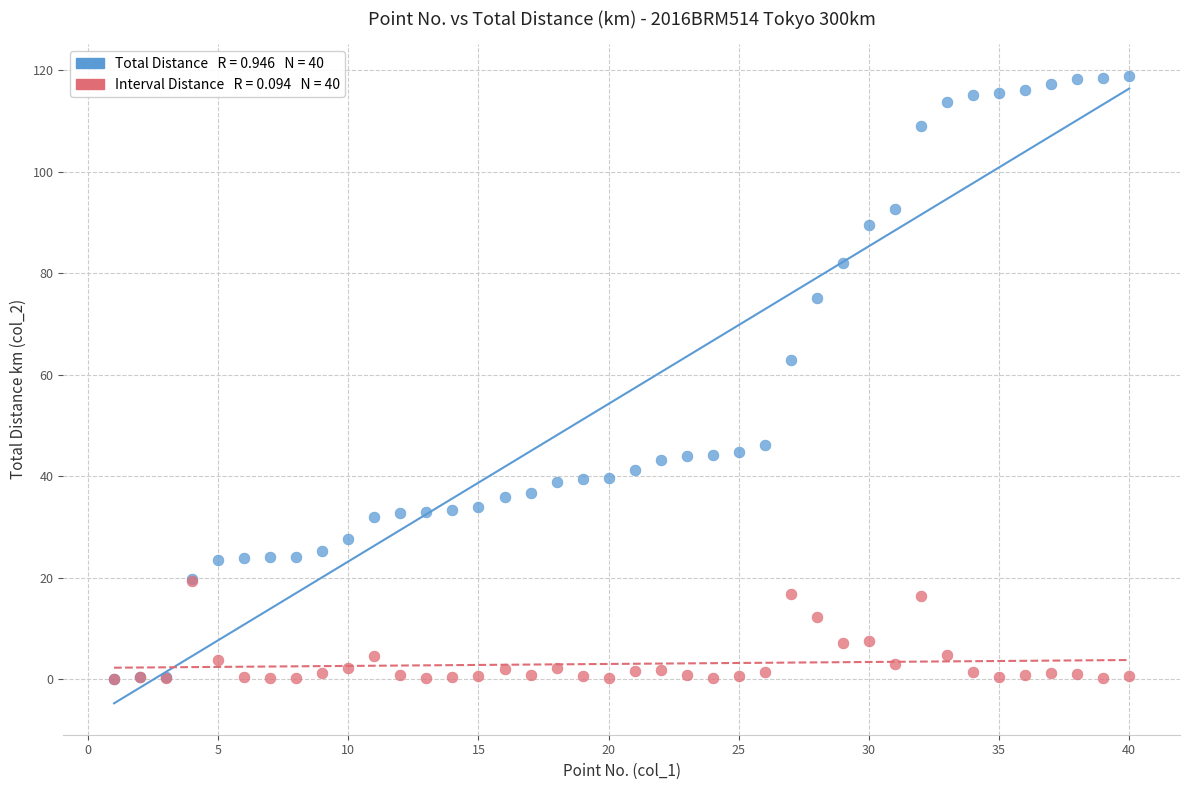

Across all series, what Y value is closest to 59?

62.8